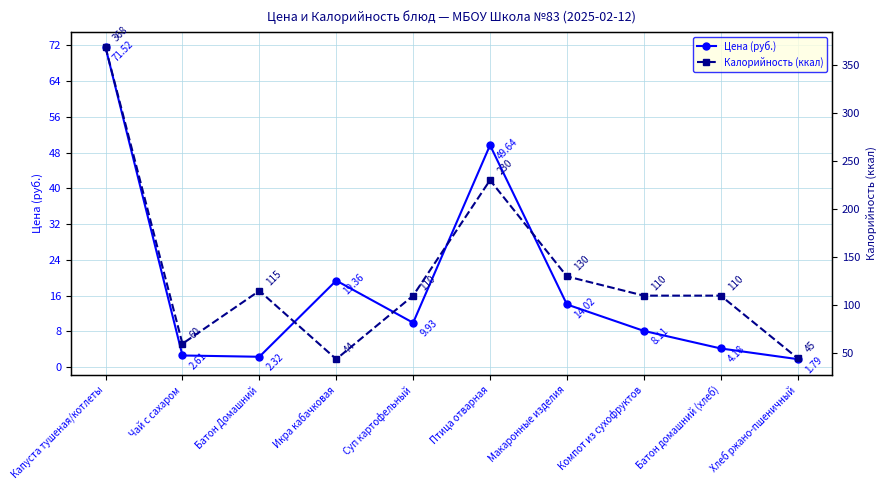

At which label is Цена (руб.) closest to 36?

Птица отварная